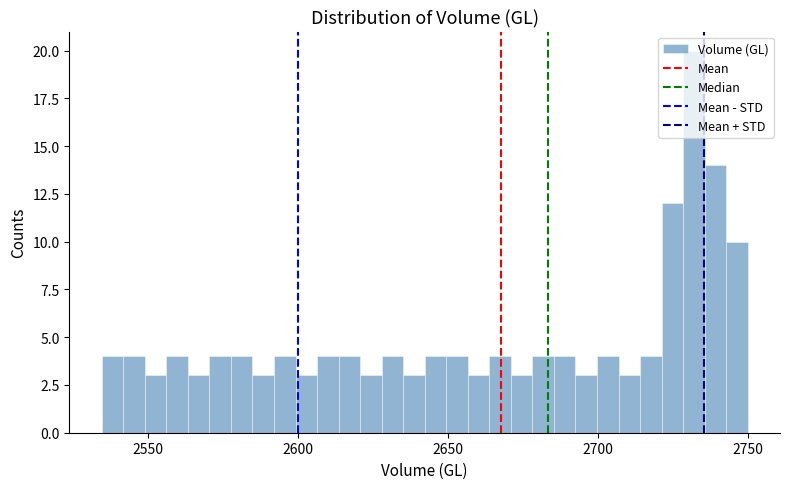

Read against the x-axis, roughly where is the centre of the tallest bar?

2730